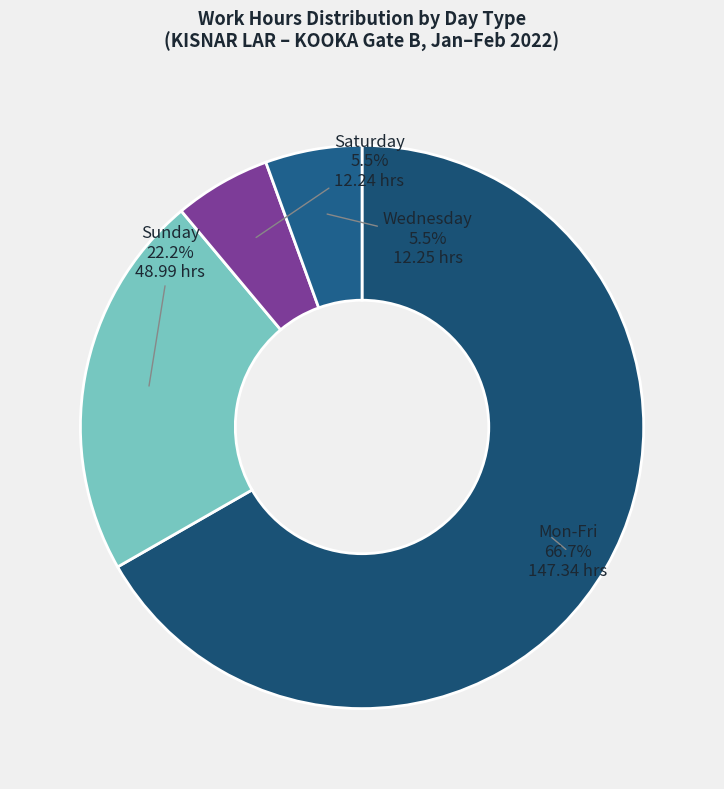

Is there a majority slice in this chart?

Yes